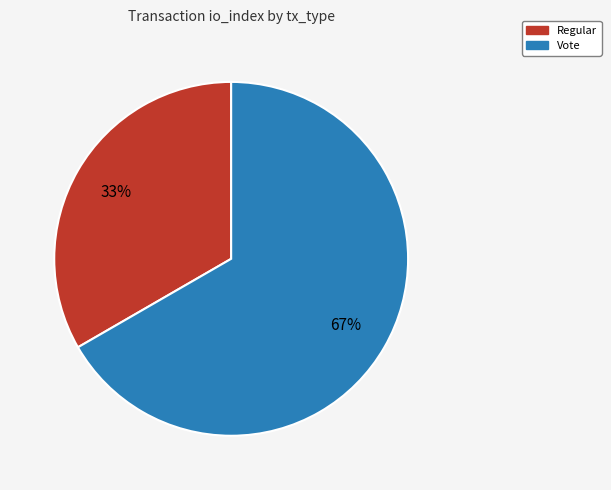

Rank the categories by value from lowest to highest.

Regular, Vote